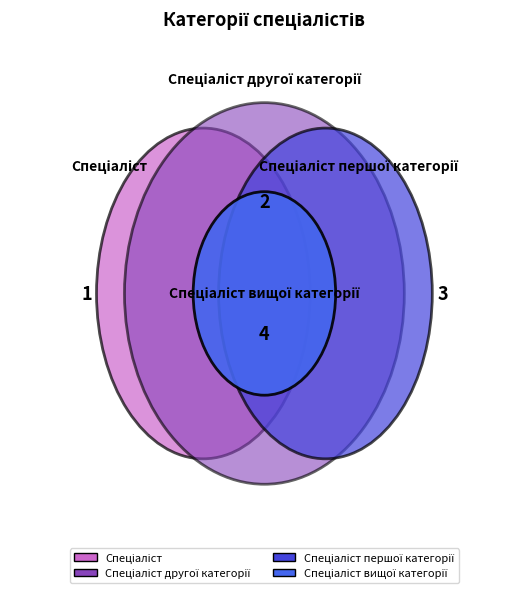

How many slices are in this pie chart?

4